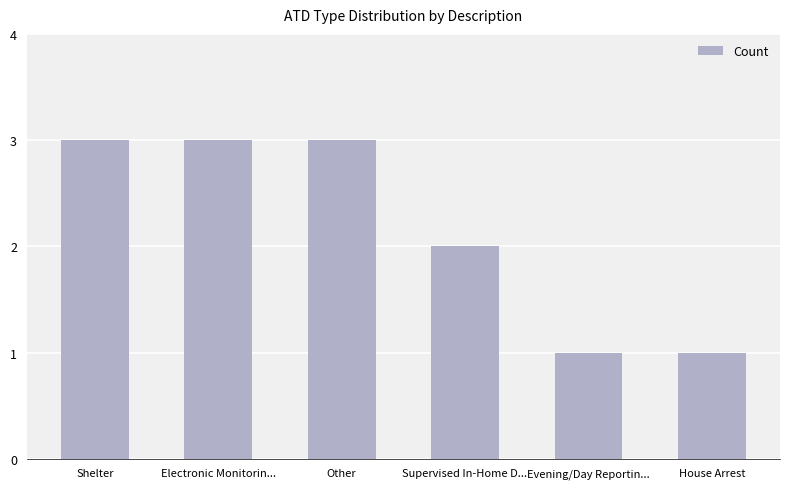

Between Electronic Monitorin... and Supervised In-Home D..., which is larger?

Electronic Monitorin...